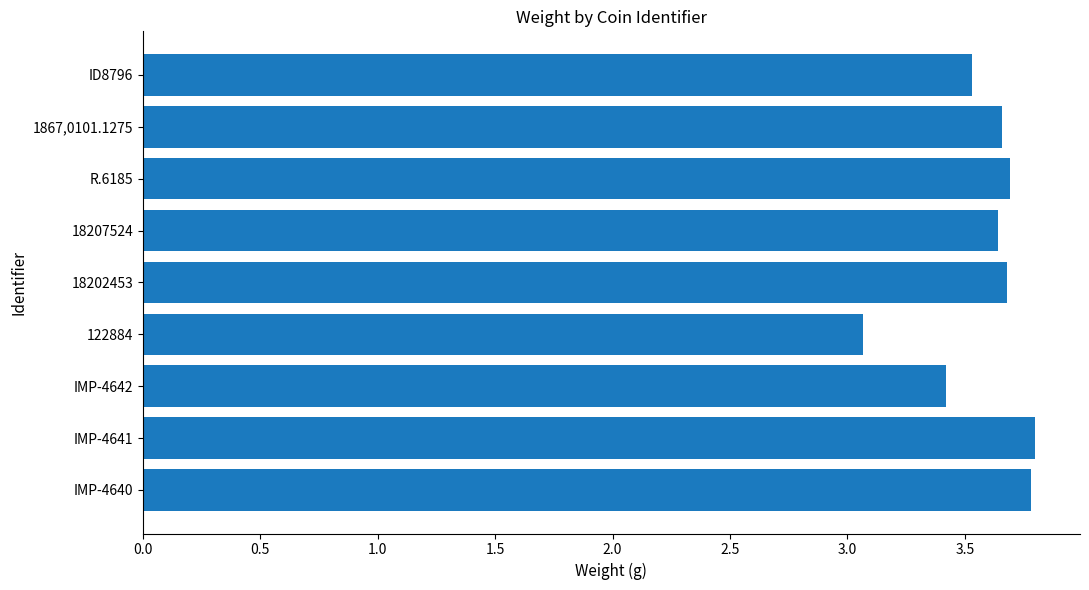

What is the difference between the maximum and minimum values?

0.7